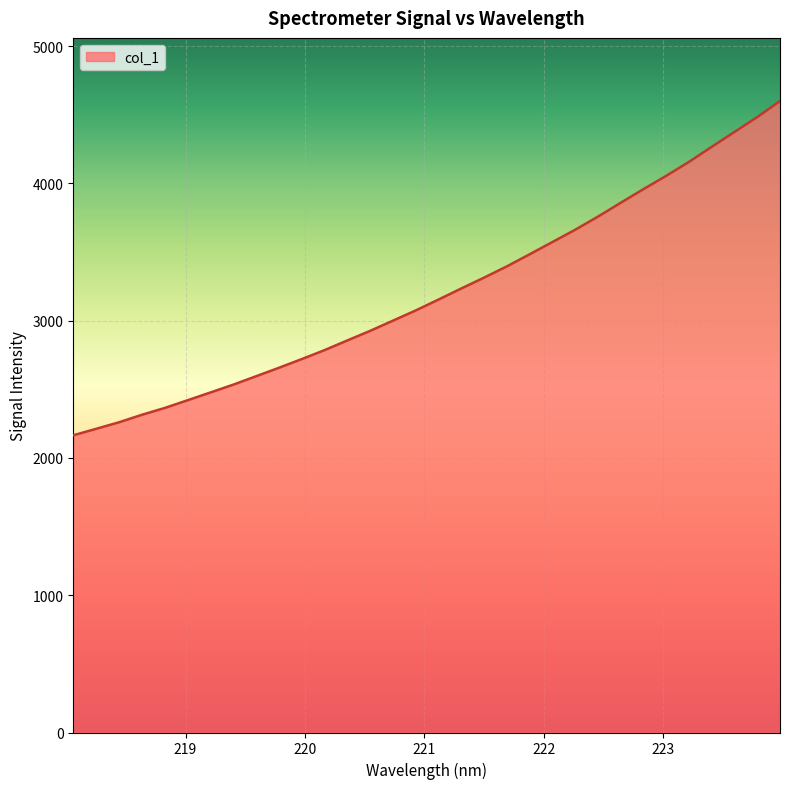

True or false: there are more than 2 points higher than both neighbors.

False